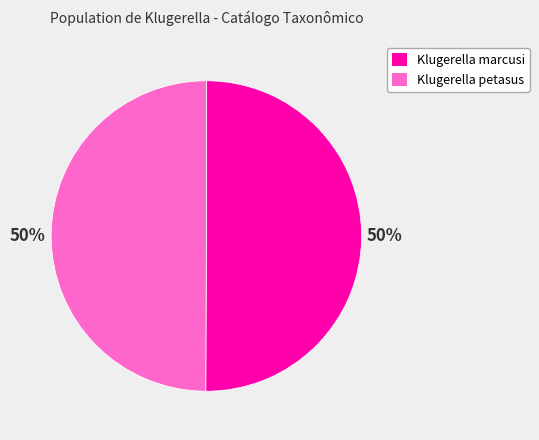

How many segments does this pie chart have?

2